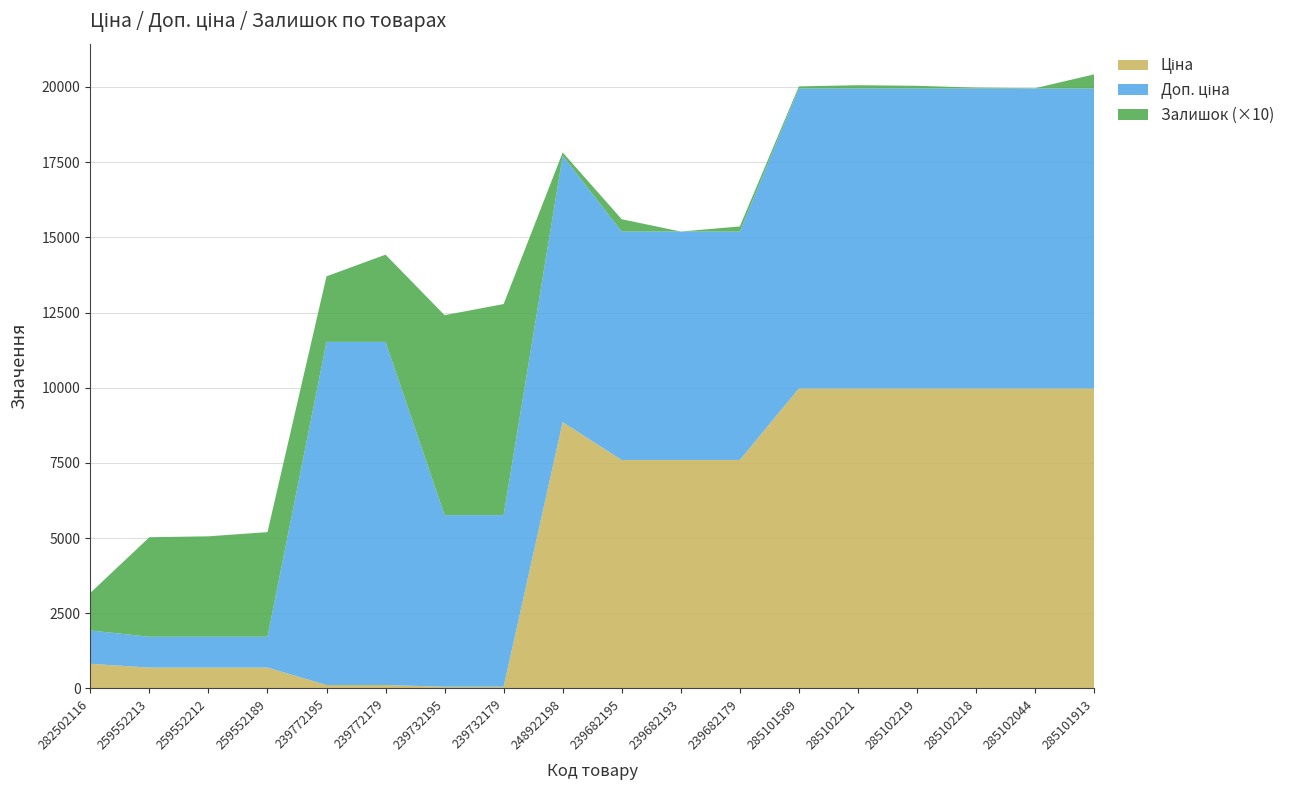

Reading right to left, what are all the values shown in this chart?

Ціна: 9975.0	9975.0	9975.0	9975.0	9975.0	9975.0	7596.5	7596.5	7596.5	8856.7	57.0	57.0	114.1	114.1	693.7	693.7	693.7	818.5
Доп. ціна: 9975.0	9975.0	9975.0	9975.0	9975.0	9975.0	7596.5	7596.5	7596.5	8856.7	5705.0	5705.0	11410.0	11410.0	1024.6	1024.6	1024.6	1109.2
Залишок: 47.0	1.0	3.0	9.0	11.0	7.0	17.0	0.0	41.0	11.0	702.0	665.0	290.0	218.0	348.0	334.0	331.0	125.0